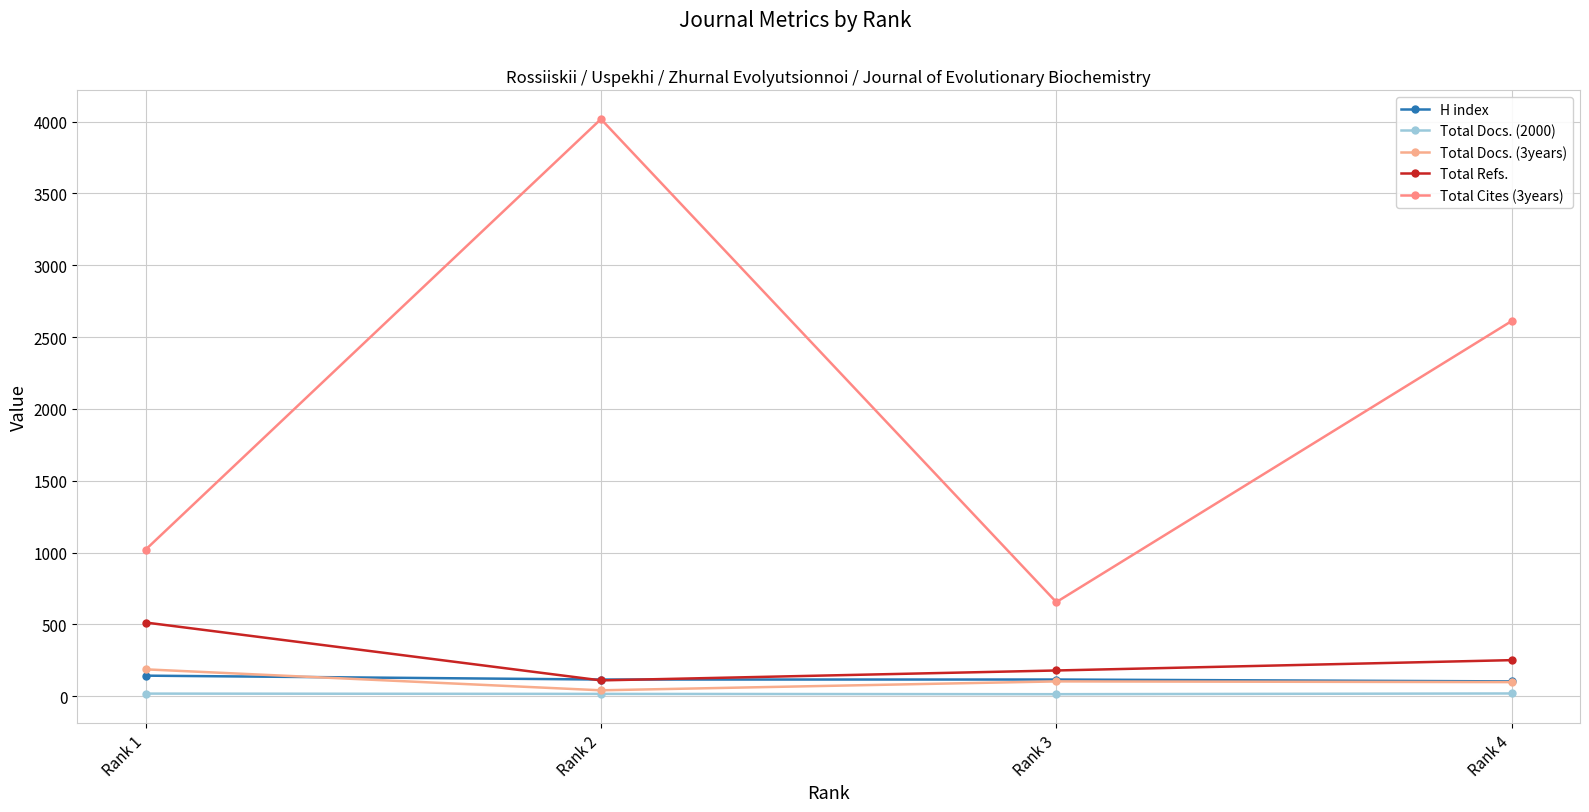

Reading left to right, extract all data points from this chart.

H index: 143	116	116	103
Total Docs. (2000): 18	16	14	19
Total Docs. (3years): 187	41	103	98
Total Refs.: 513	110	179	251
Total Cites (3years): 1020	4018	655	2612